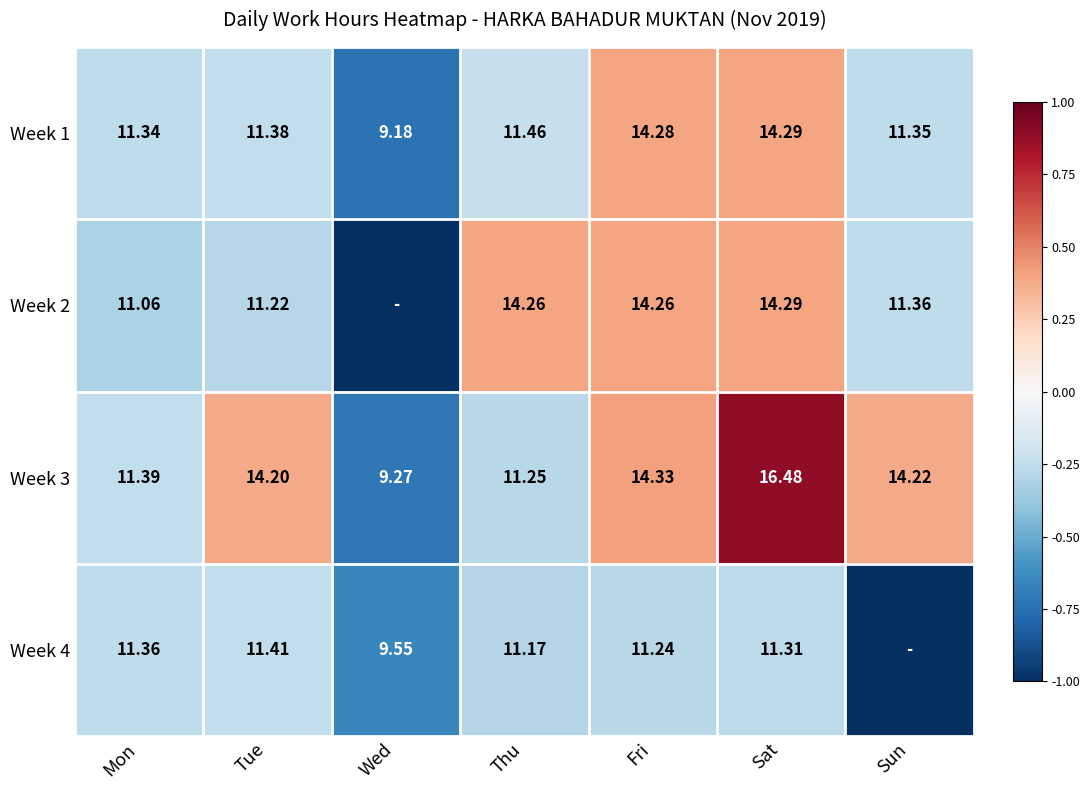

At which label does Week 1 reach its minimum?

Wed